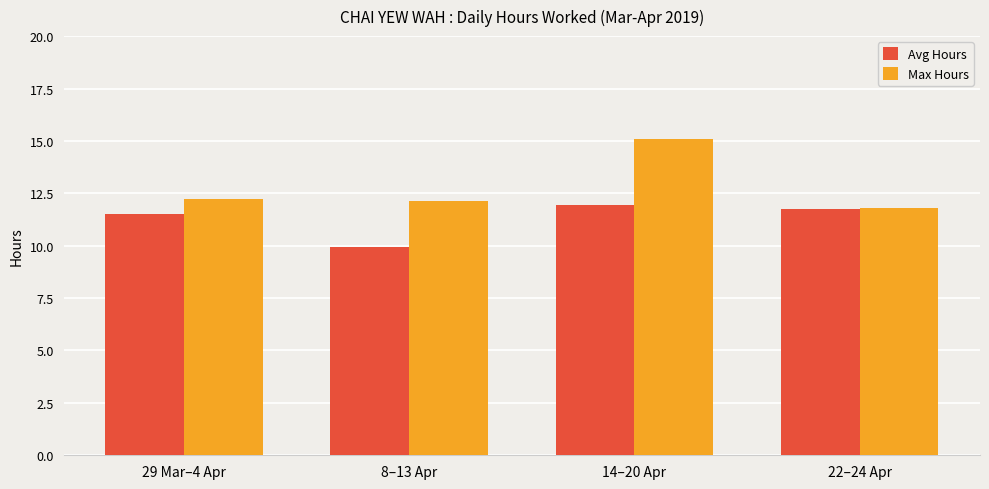

The Max Hours series shows 21.6 at 8–13 Apr. True or false?

False